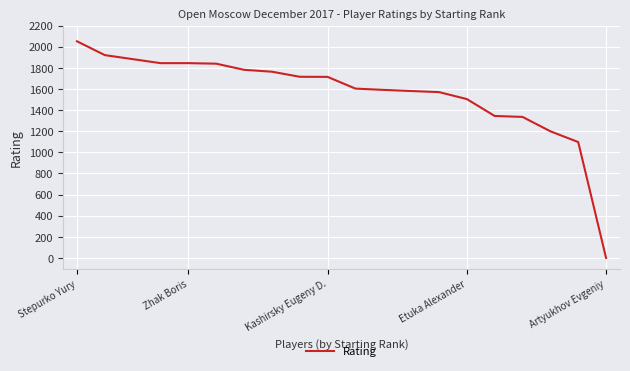

What is the maximum value shown in the chart?

2051